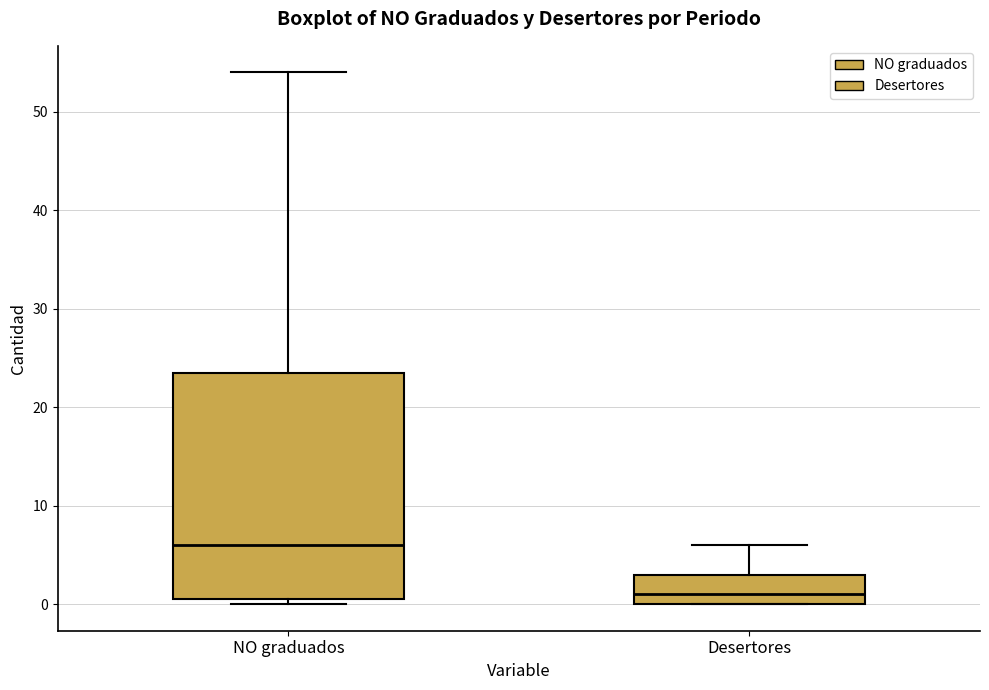

Which box is the tallest, from its lower edge to its upper edge?

NO graduados